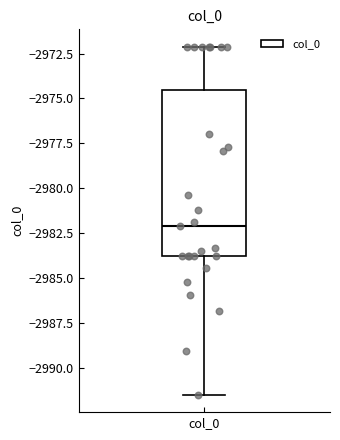

Where does the median line of the box for col_0 sit on the y-axis? The values are not printed on the chart, so give them approximately, as read against the axis.

-2982.0